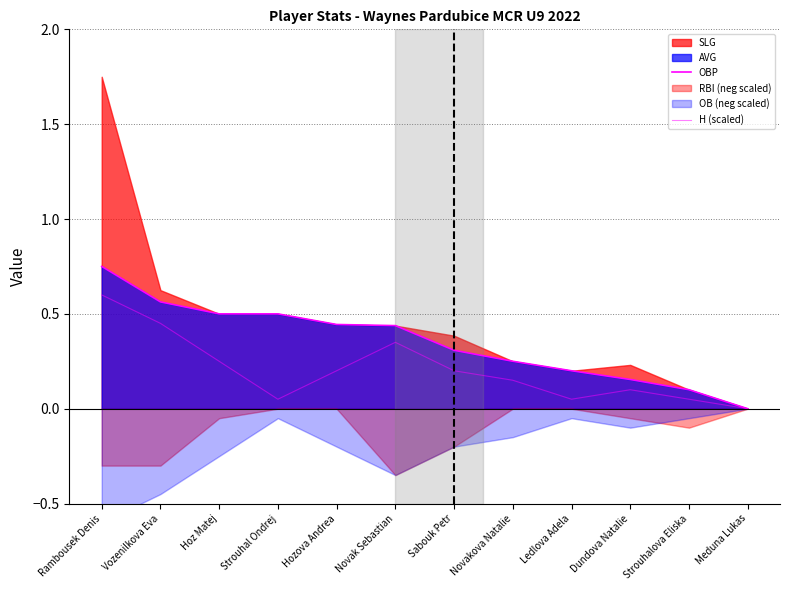

Reading left to right, transcribe all the data shown in this chart.

OBP: 0.8	0.6	0.5	0.5	0.4	0.4	0.3	0.2	0.2	0.2	0.1	0.0
H (scaled): 0.6	0.5	0.2	0.1	0.2	0.3	0.2	0.1	0.1	0.1	0.1	0.0